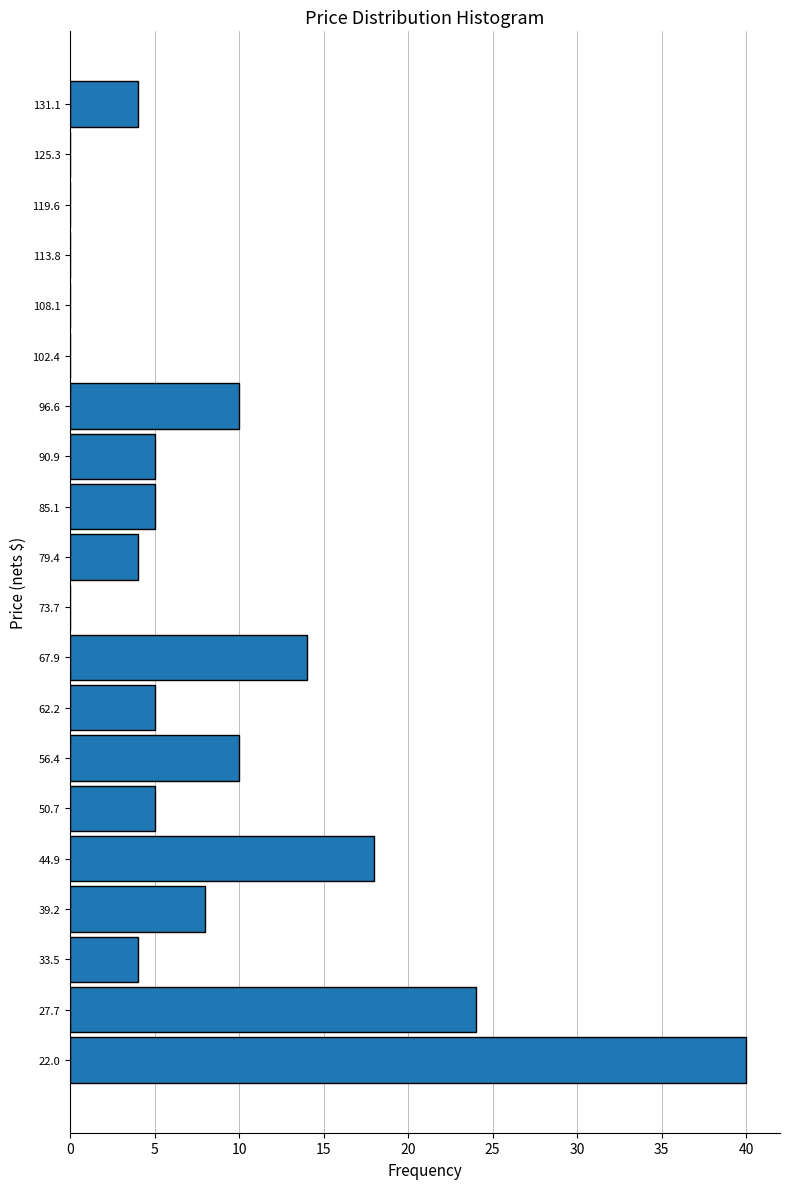

Which range on the y-axis has the longest bar?

19 to 25